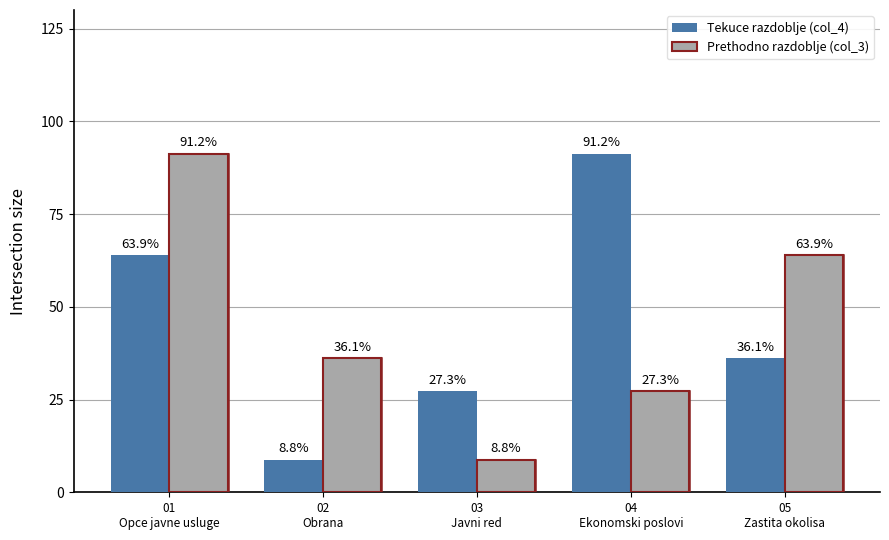

Rank the series at 03
Javni red from lowest to highest value.

Prethodno razdoblje, Tekuce razdoblje